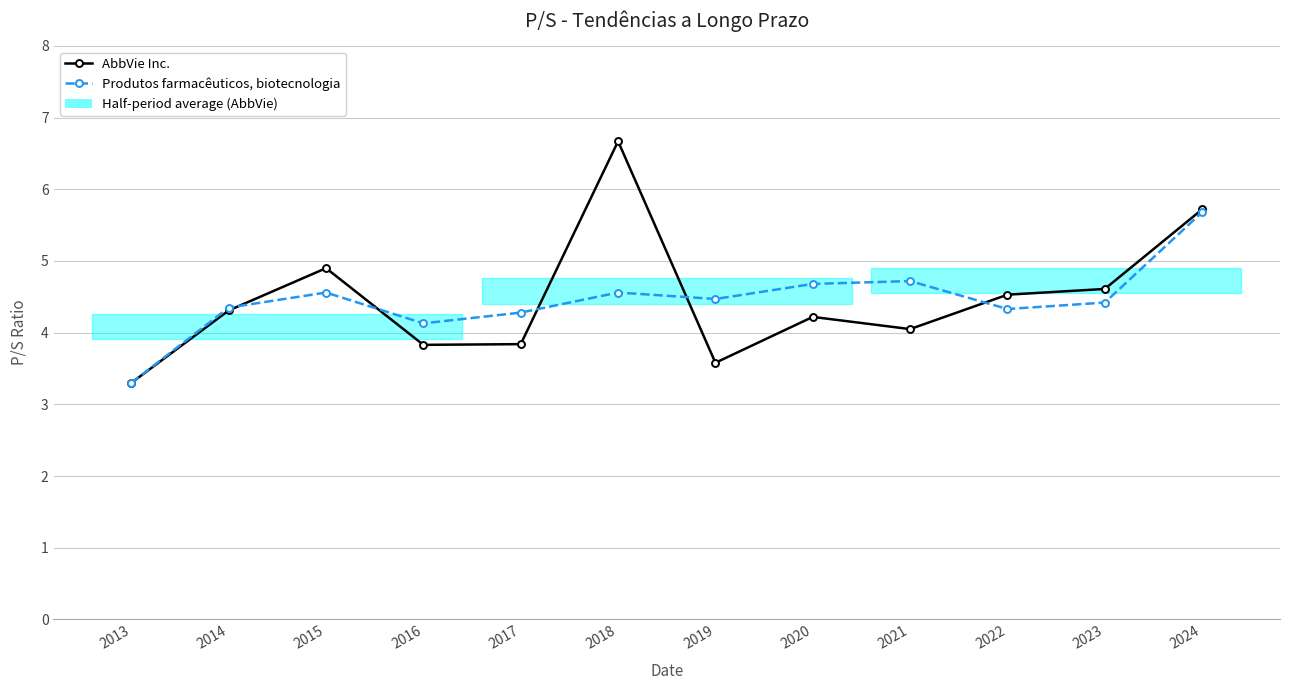

Reading right to left, extract all data points from this chart.

AbbVie Inc.: 5.7	4.6	4.5	4.0	4.2	3.6	6.7	3.8	3.8	4.9	4.3	3.3
Produtos farmacêuticos, biotecnologia: 5.7	4.4	4.3	4.7	4.7	4.5	4.6	4.3	4.1	4.6	4.3	3.3